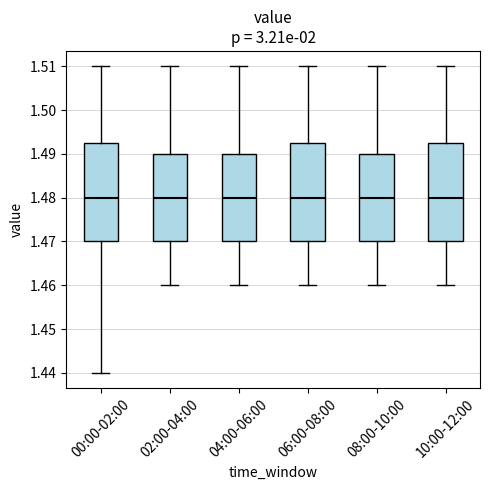

Reading left to right, read every box against the y-axis: the position of its median line, the range the box covers, and the ends of its whiskers. The values are not printed on the chart, so give them approximately, as read against the axis.

00:00-02:00: median 1.480, box 1.470 to 1.493, whiskers 1.440 to 1.510
02:00-04:00: median 1.480, box 1.470 to 1.490, whiskers 1.460 to 1.510
04:00-06:00: median 1.480, box 1.470 to 1.490, whiskers 1.460 to 1.510
06:00-08:00: median 1.480, box 1.470 to 1.493, whiskers 1.460 to 1.510
08:00-10:00: median 1.480, box 1.470 to 1.490, whiskers 1.460 to 1.510
10:00-12:00: median 1.480, box 1.470 to 1.493, whiskers 1.460 to 1.510